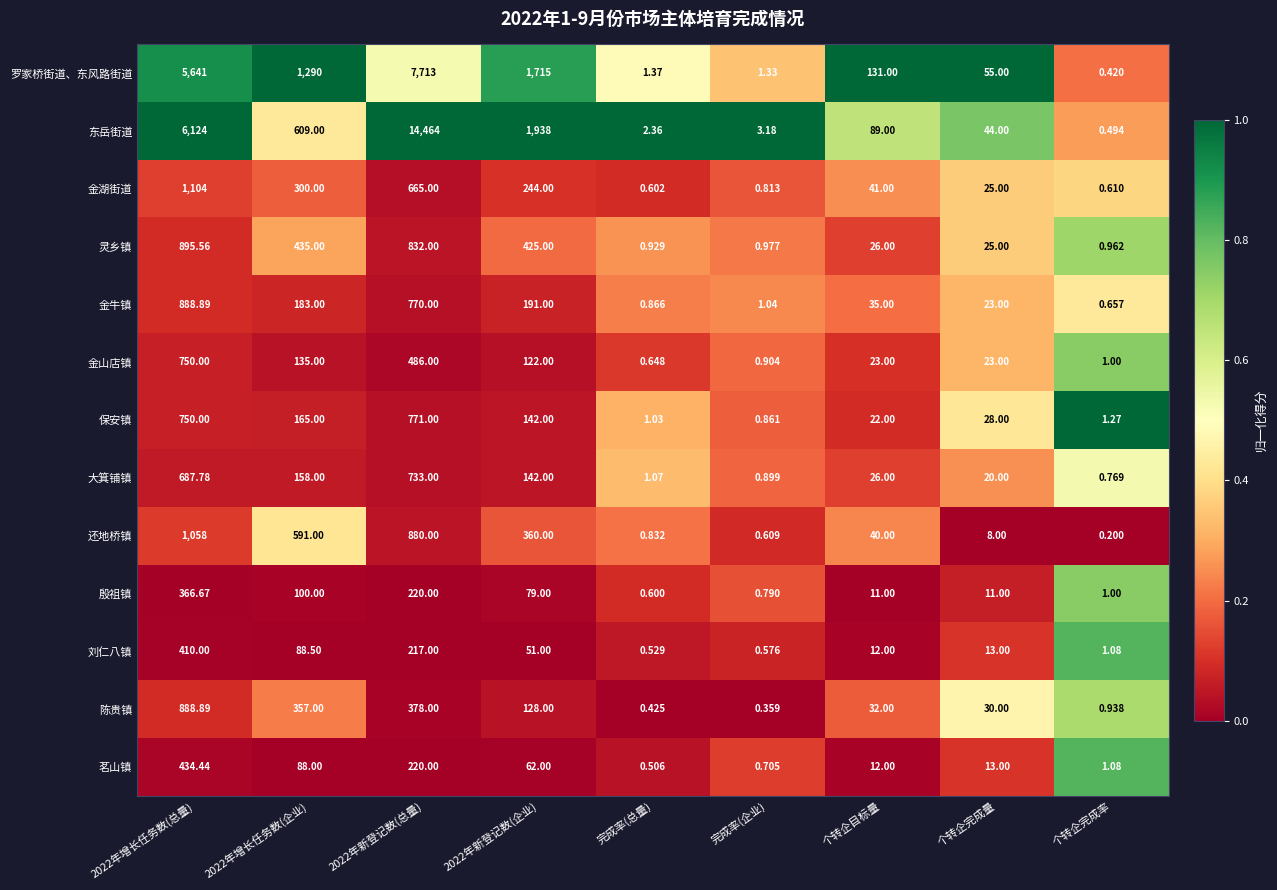

Is the value of 殷祖镇 at 2022年新登记数(总量) greater than the value of 罗家桥街道、东风路街道 at 2022年新登记数(企业)?

No